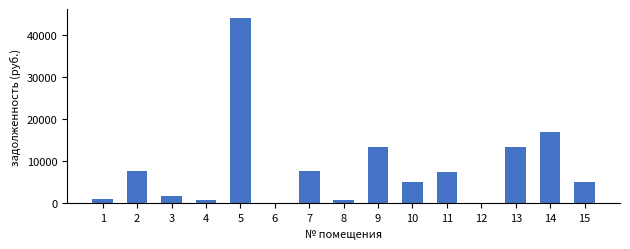

What is the ratio of the value at 10 to the value at 15?

1.0